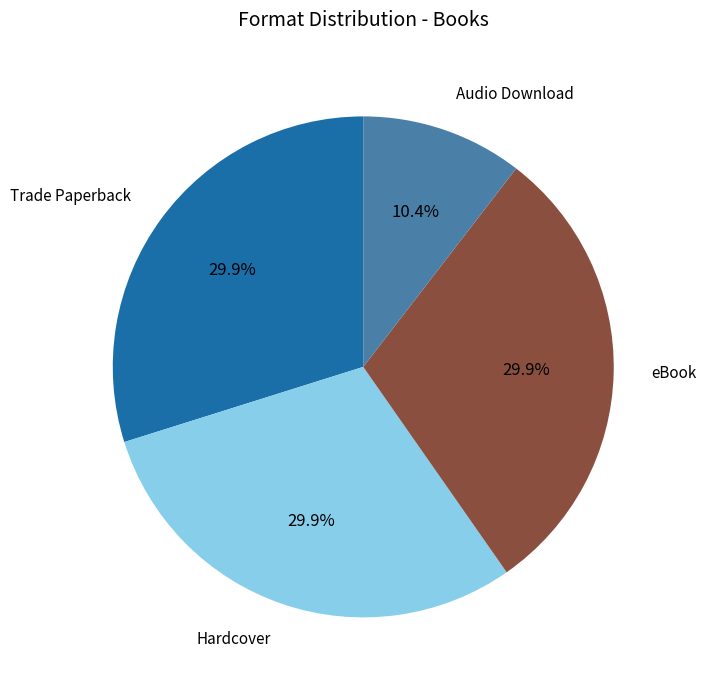

What is the ratio of the value at eBook to the value at Audio Download?

2.9